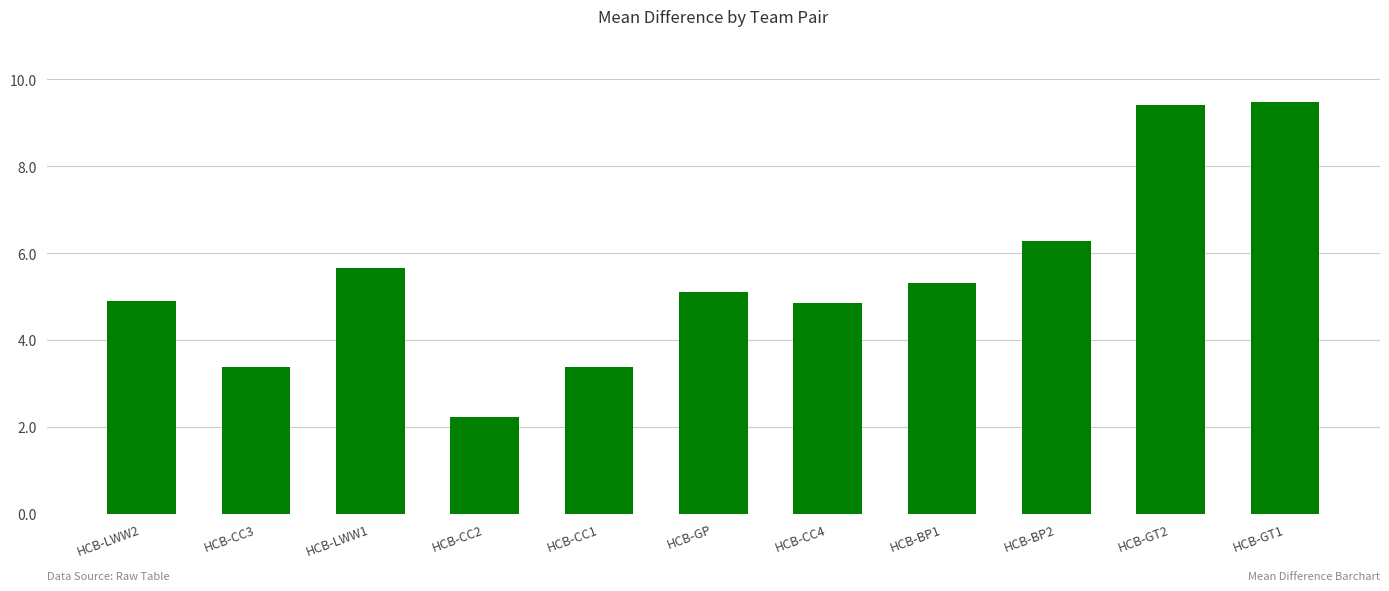

What value does the data have at HCB-CC2?

2.2